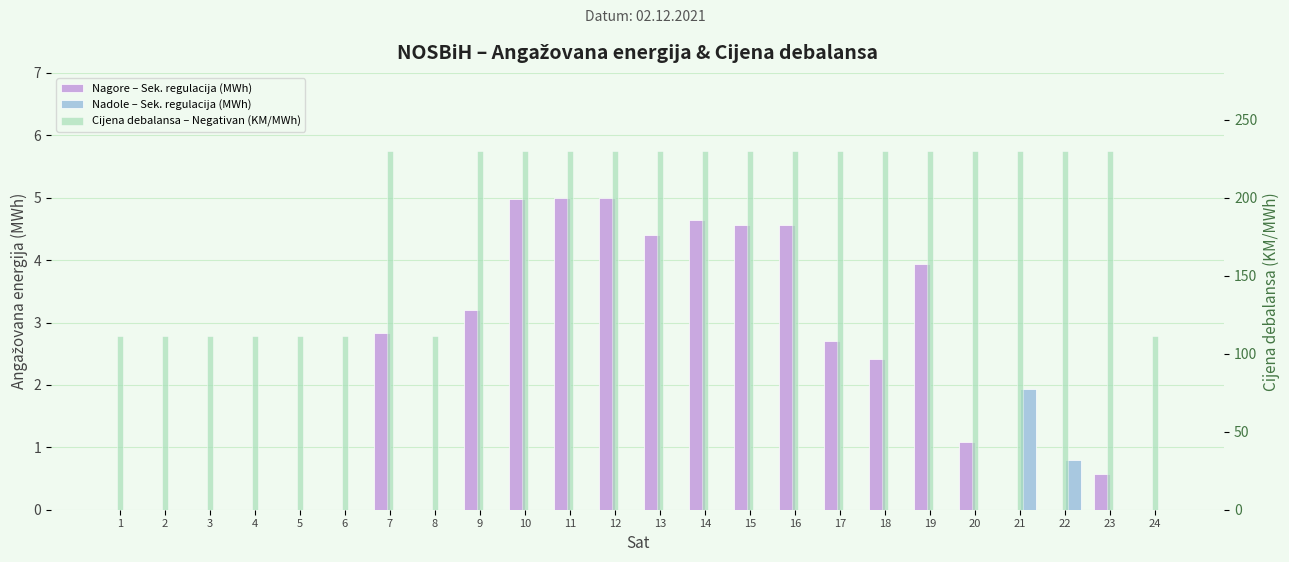

At how many categories does at least one series exceed 132?

16